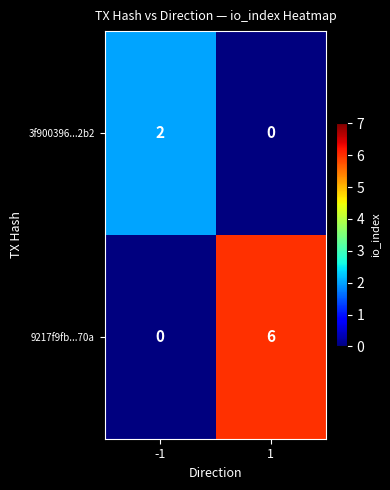

What is the total value across all series at -1?

2